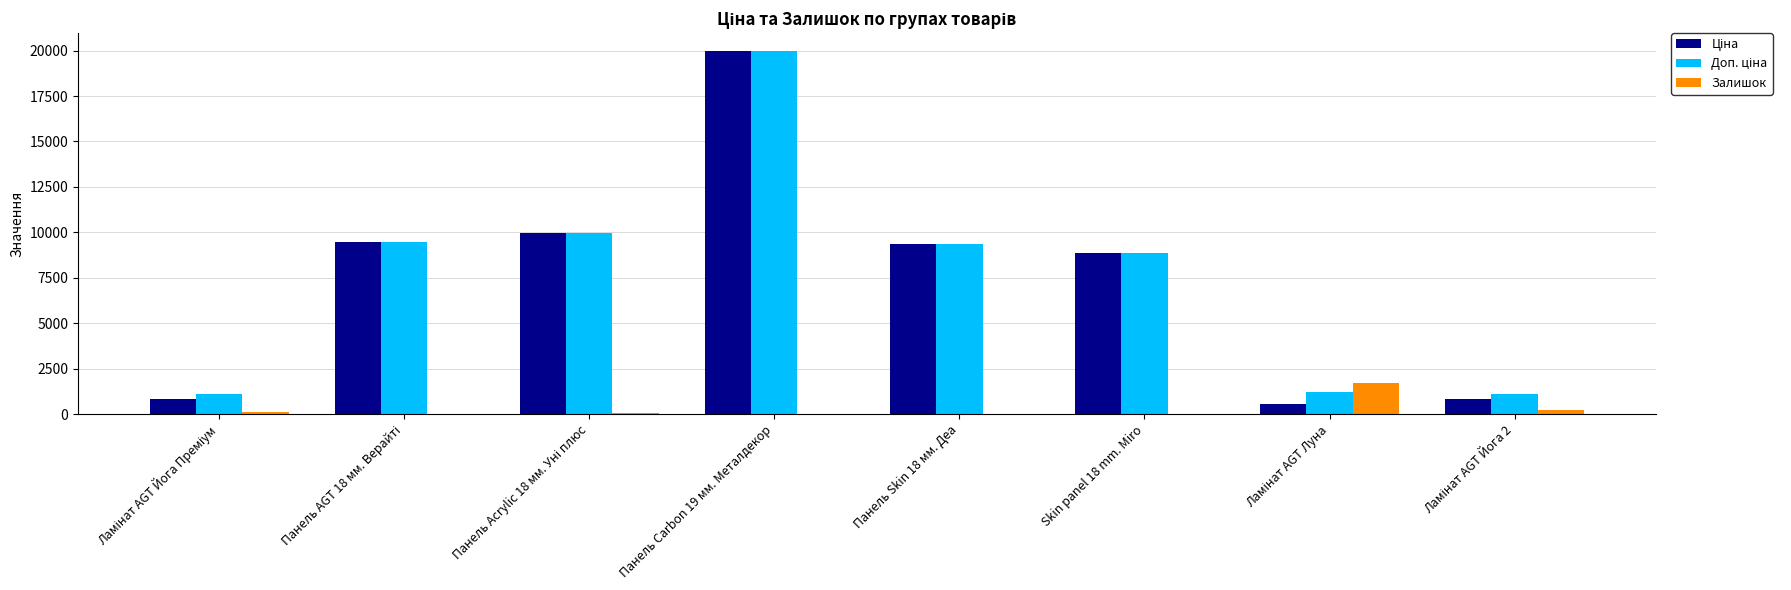

At which category is the sum across all series the highest?

Панель Carbon 19 мм. Металдекор